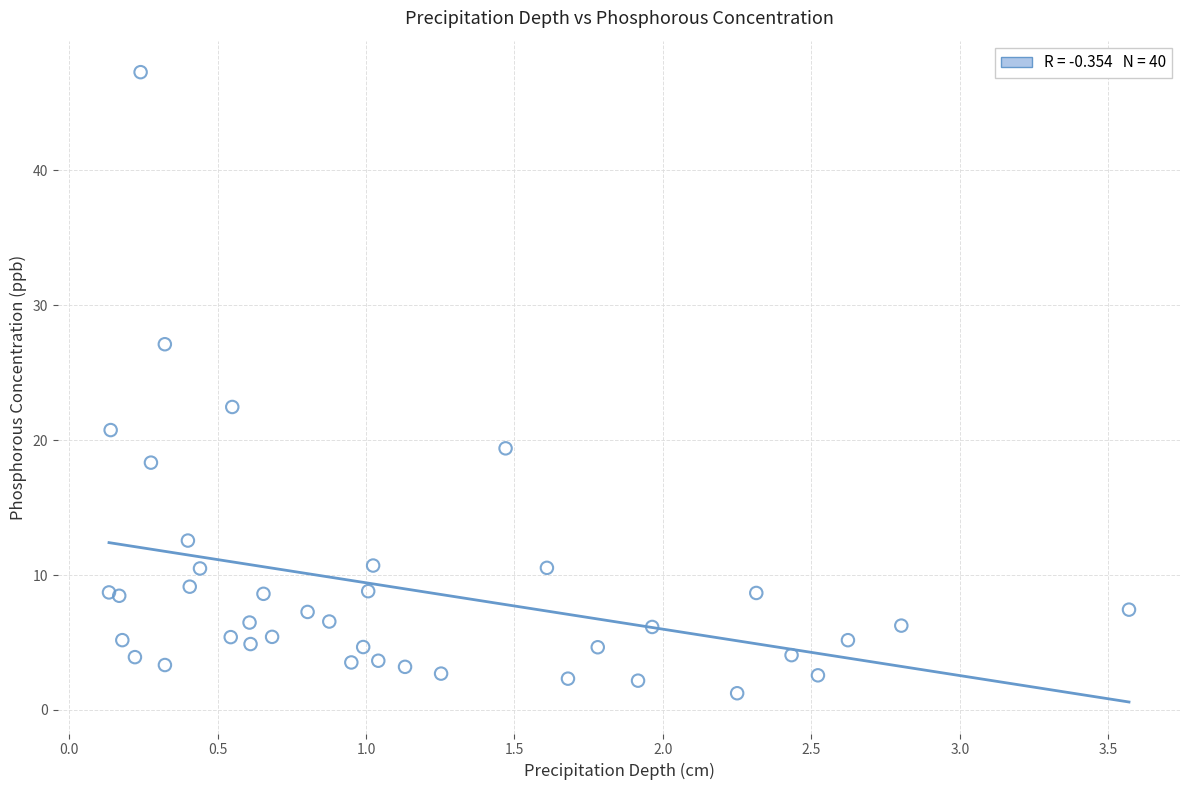

What Y value in the scatter plot is closest to 24?

22.5